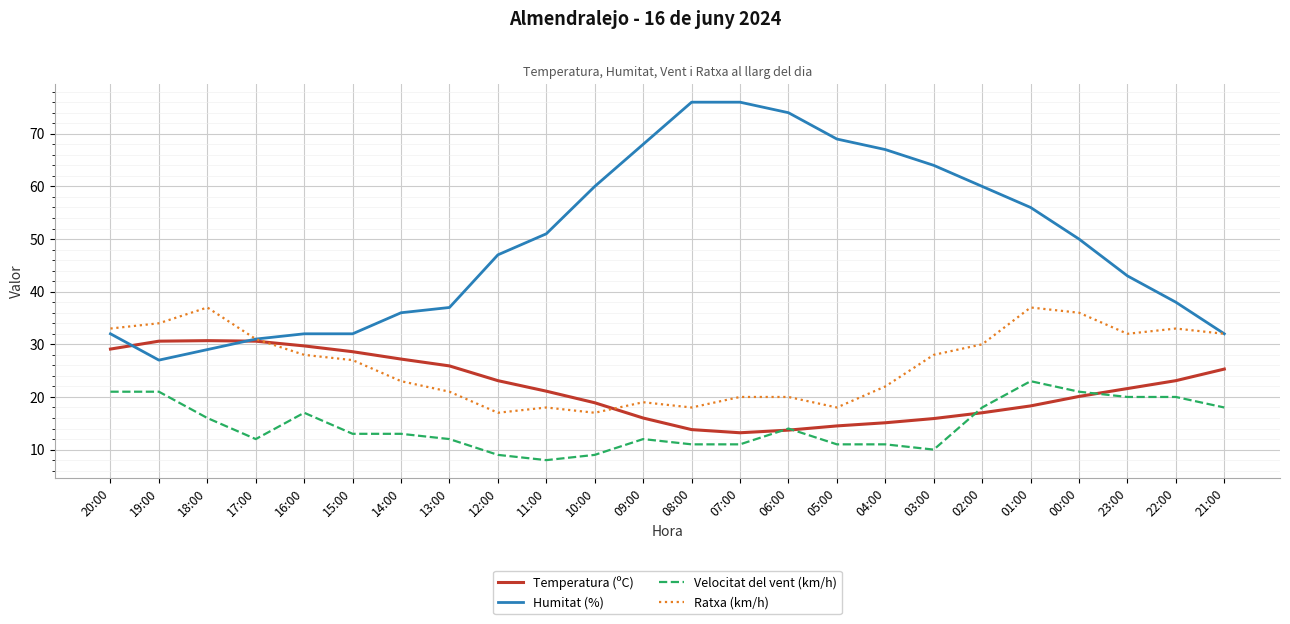

The Velocitat del vent (km/h) series shows 12.0 at 02:00. True or false?

False